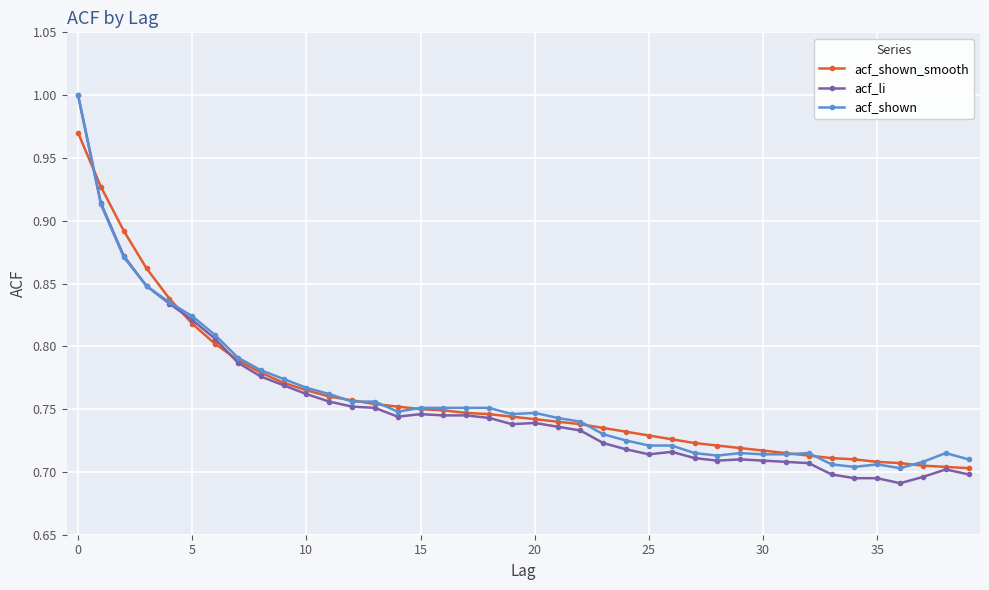

True or false: acf_li has more than 2 points higher than both neighbors.

True